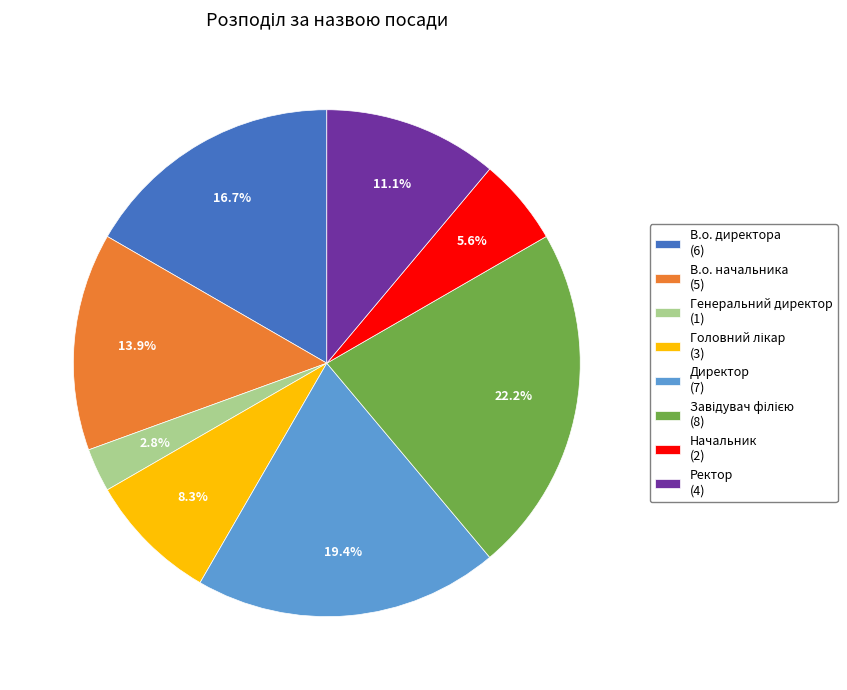

Is there a majority slice in this chart?

No